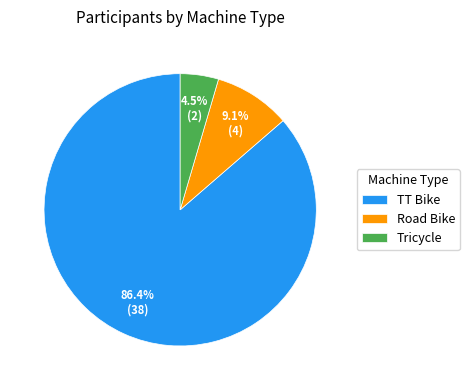

Which has a higher value, Tricycle or Road Bike?

Road Bike